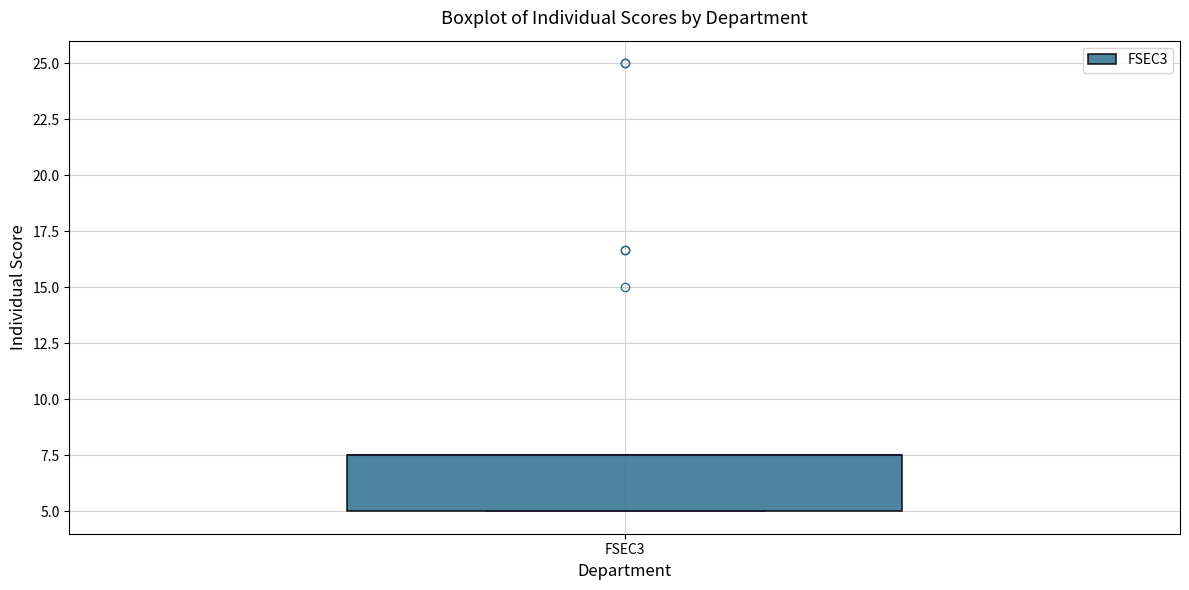

Where is the upper edge of the box for FSEC3 on the y-axis? The values are not printed on the chart, so give them approximately, as read against the axis.

7.5